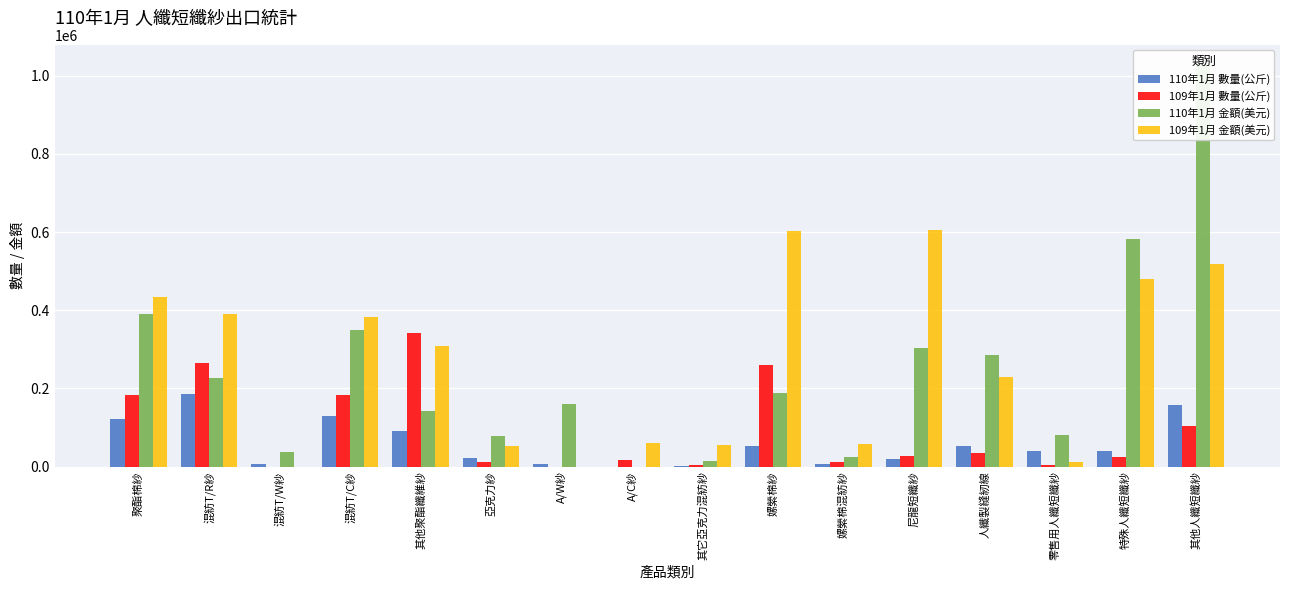

What is the difference between the highest and lowest values at 人纖製縫紉線?

251769